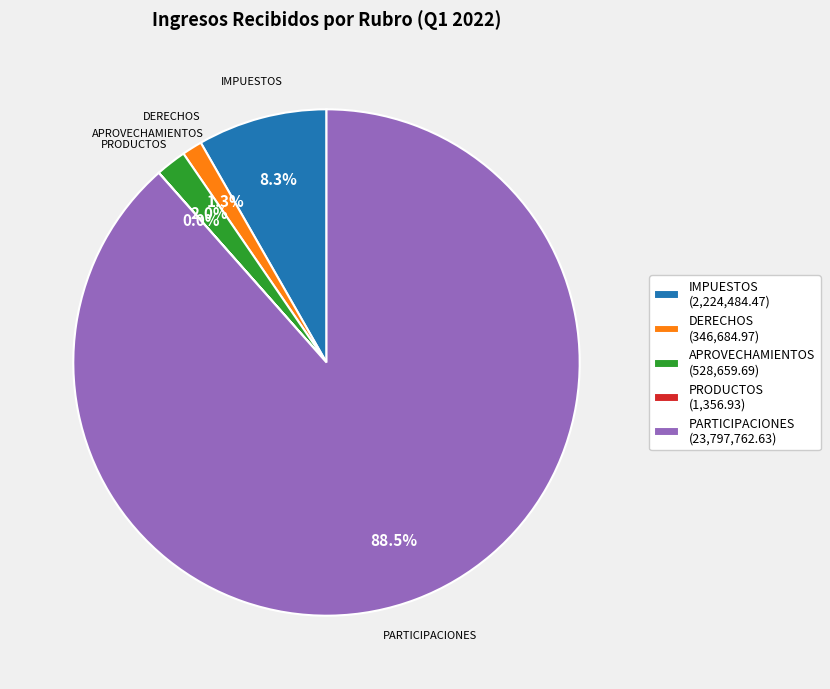

Which slice represents more than half of the pie?

PARTICIPACIONES (23,797,762.63)